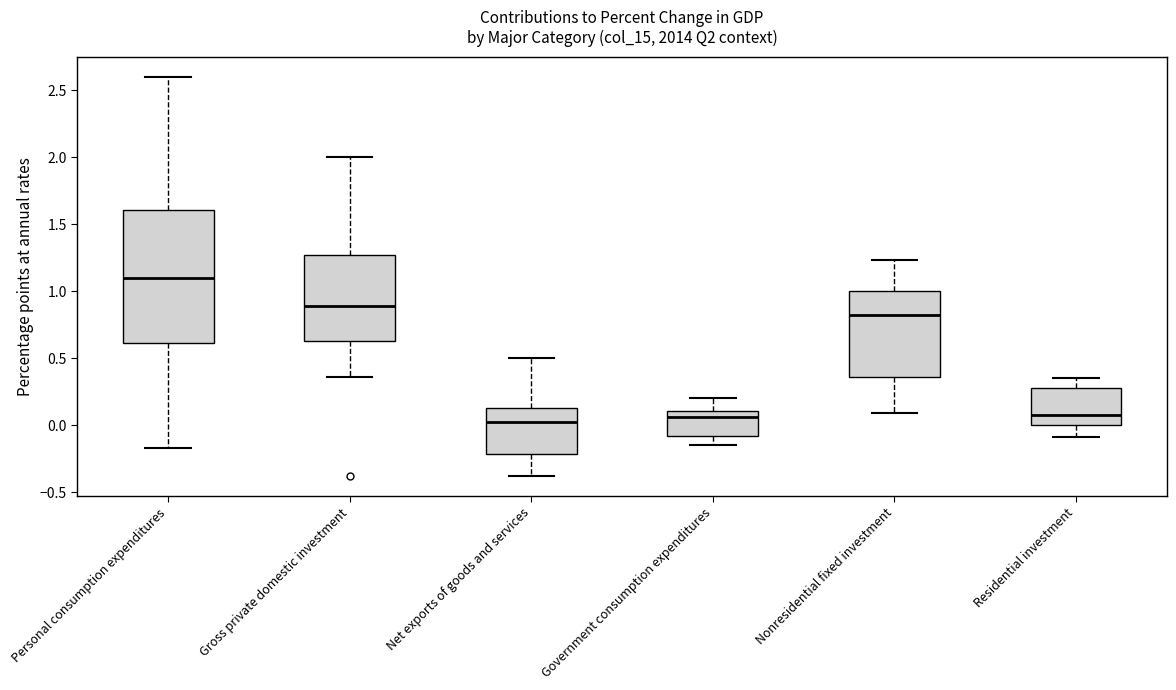

Reading left to right, transcribe this box plot: for each box, give where its median line is, the range the box spans, and where its two whiskers end, as read against the y-axis. The values are not printed on the chart, so give them approximately, as read against the axis.

Personal consumption expenditures: median 1.10, box 0.60 to 1.60, whiskers -0.15 to 2.60
Gross private domestic investment: median 0.90, box 0.65 to 1.25, whiskers 0.35 to 2.00
Net exports of goods and services: median 0.05, box -0.20 to 0.15, whiskers -0.40 to 0.50
Government consumption expenditures: median 0.05, box -0.10 to 0.10, whiskers -0.15 to 0.20
Nonresidential fixed investment: median 0.80, box 0.35 to 1.00, whiskers 0.10 to 1.25
Residential investment: median 0.10, box 0.00 to 0.30, whiskers -0.10 to 0.35